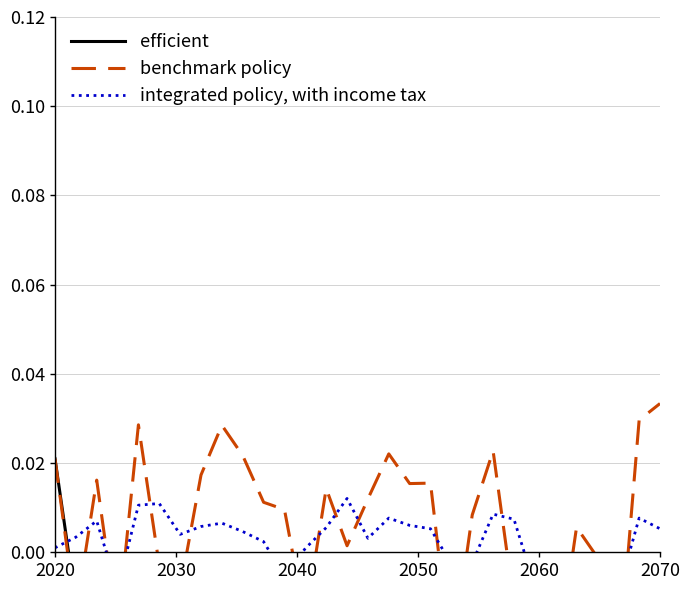

Where does the efficient series first go above 0?

2020